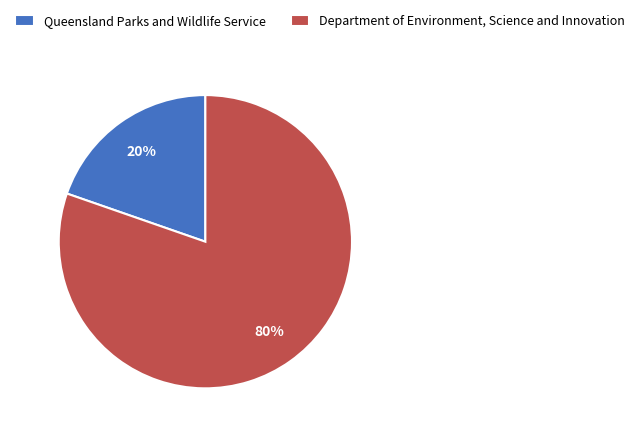

Is the sum of Department of Environment, Science and Innovation and Queensland Parks and Wildlife Service greater than half?

Yes